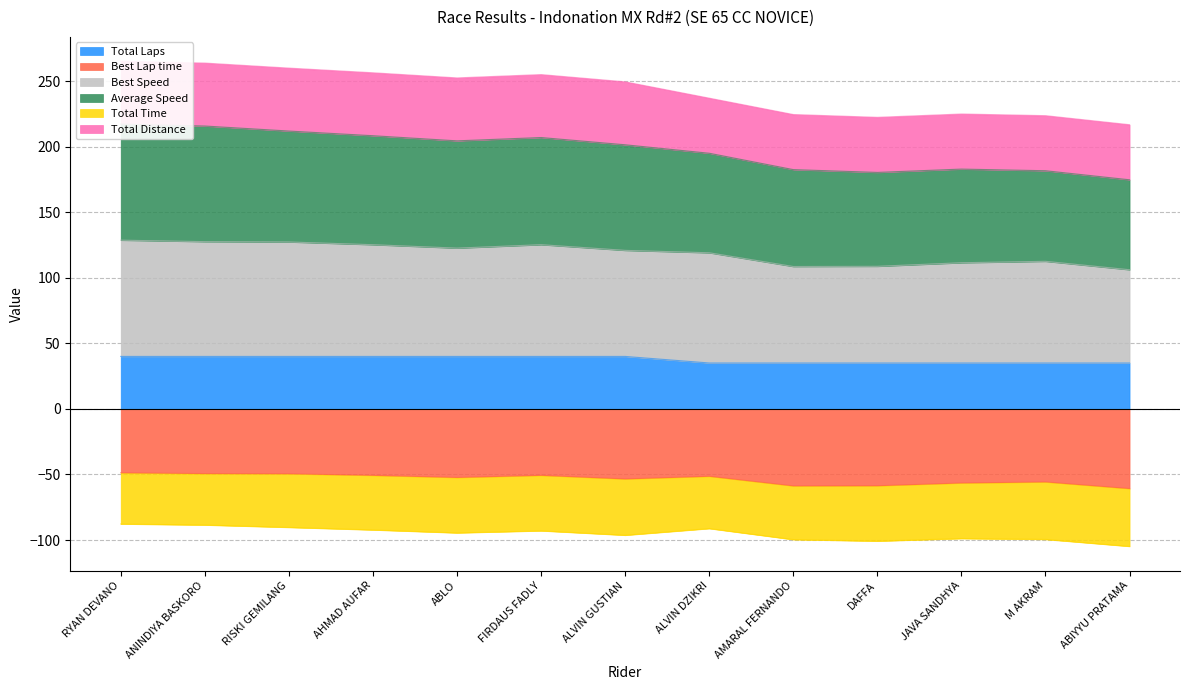

How many values in the Best Lap time series are below -52?

7